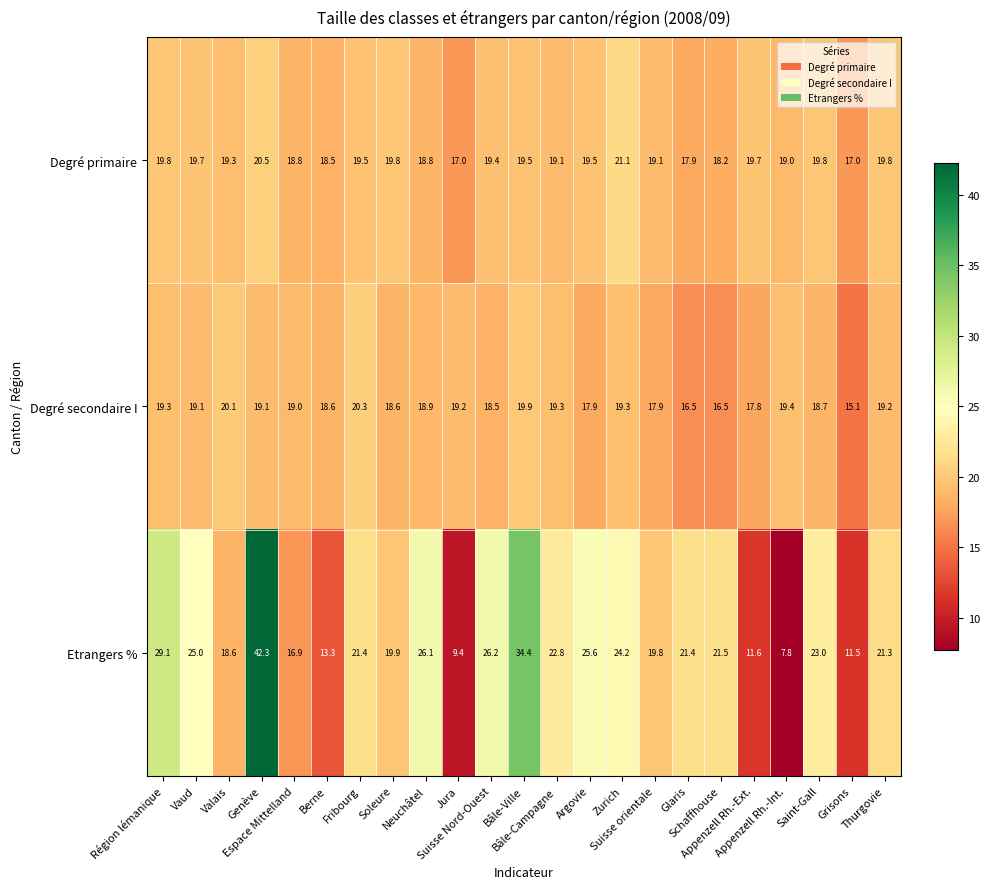

What is the difference between the maximum and minimum values in the Etrangers % series?

34.5